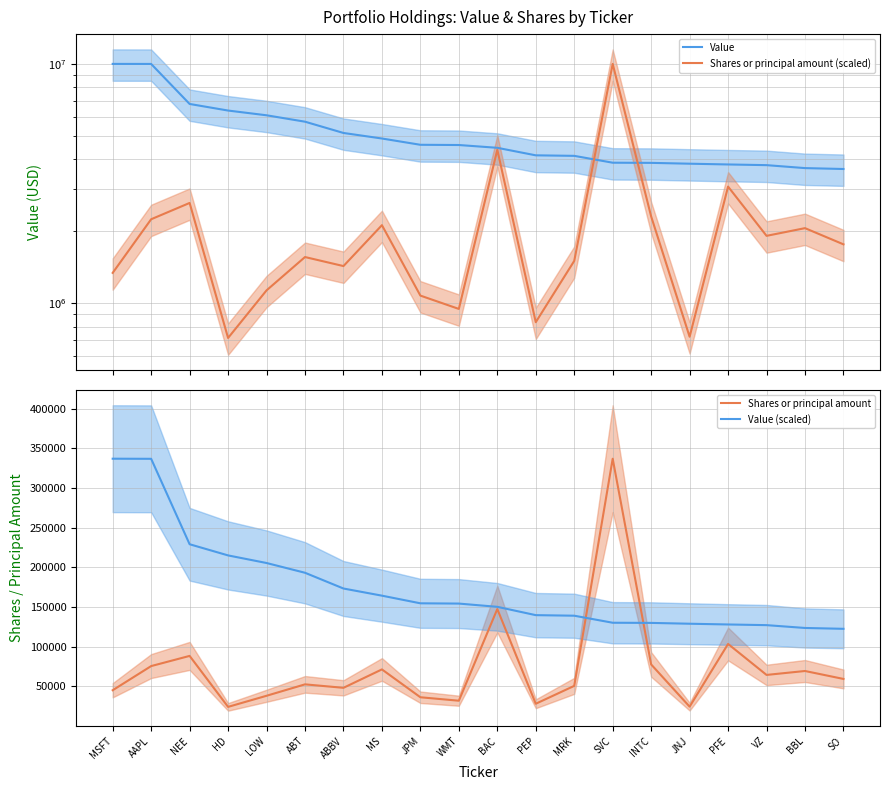

Does the chart have visible grid lines?

Yes